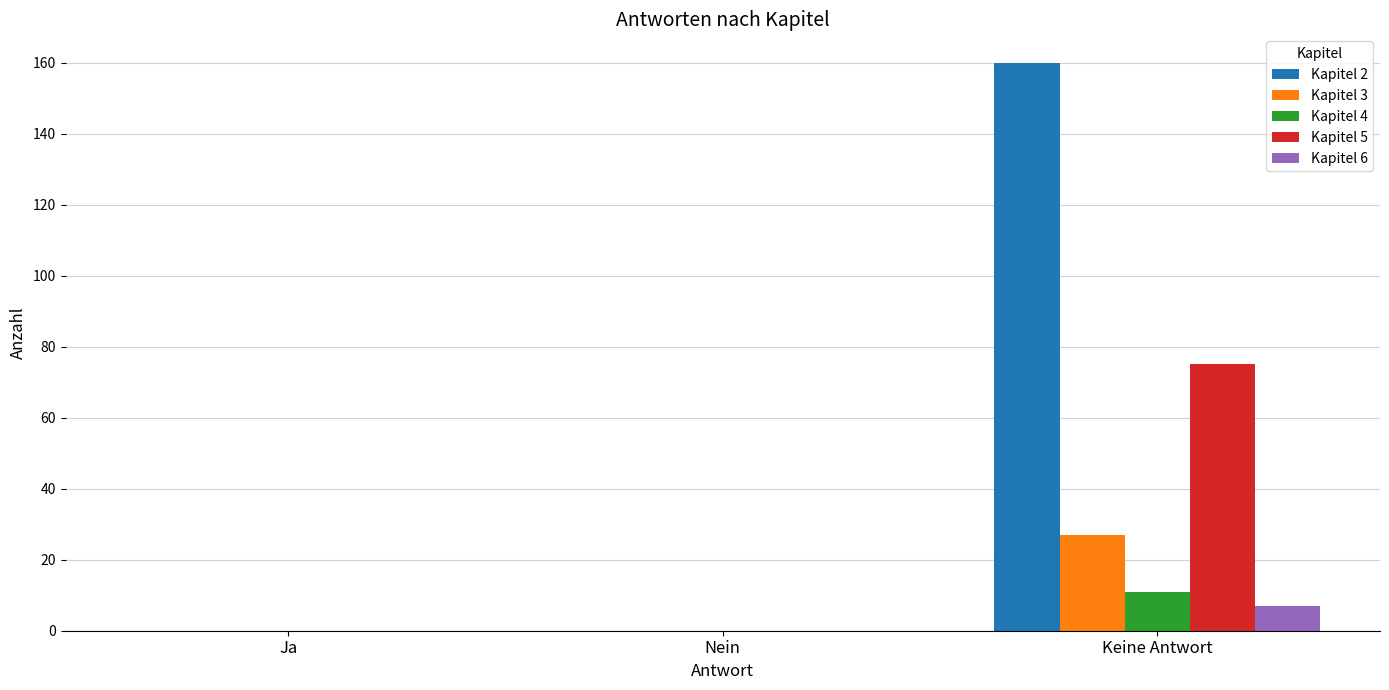

What is the difference between the Kapitel 6 values at Keine Antwort and Ja?

7